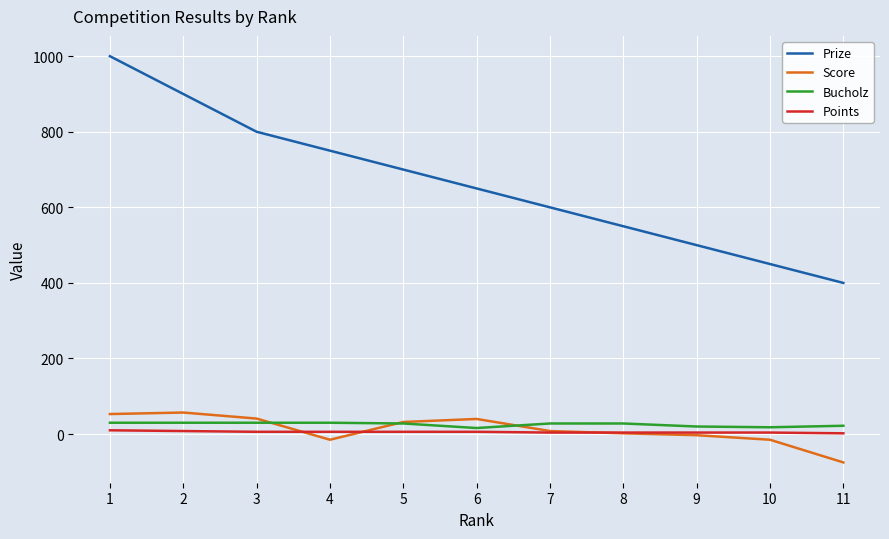

True or false: Bucholz has a value of 16 at 6.

True